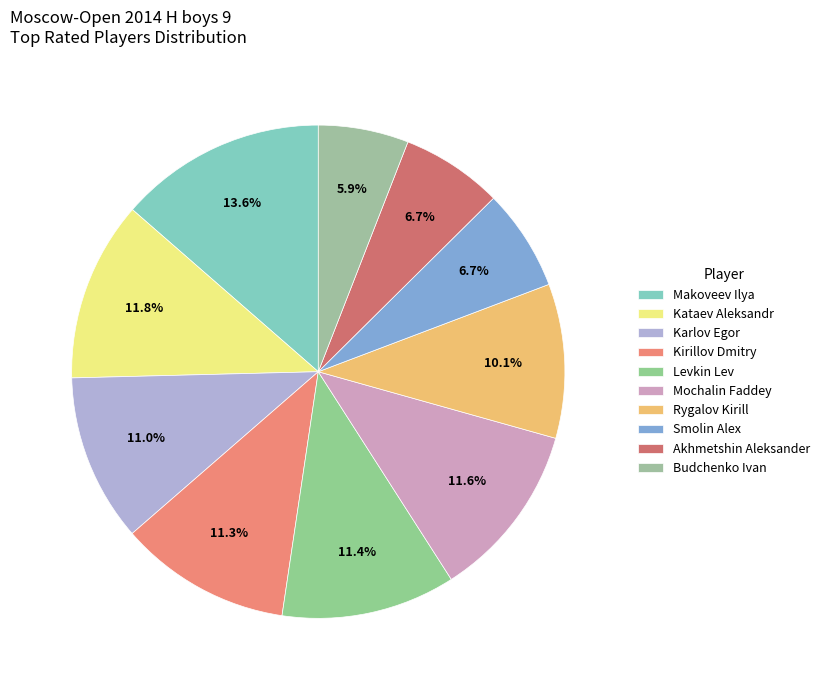

Does Karlov Egor represent more than half of the total?

No